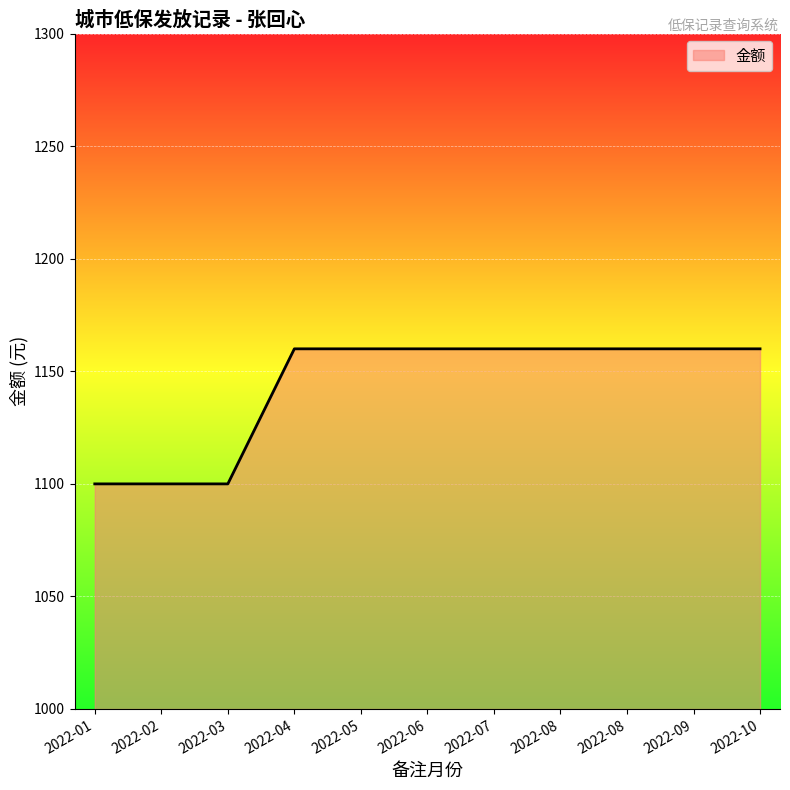

The chart shows a value of 1160 at 2022-10. True or false?

True